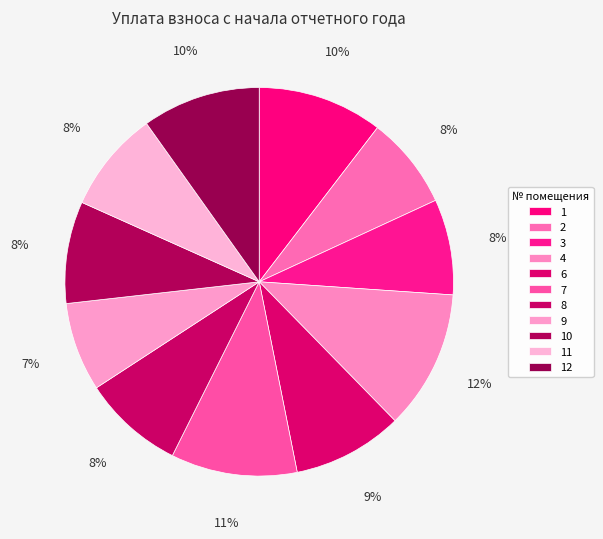

How many segments does this pie chart have?

11